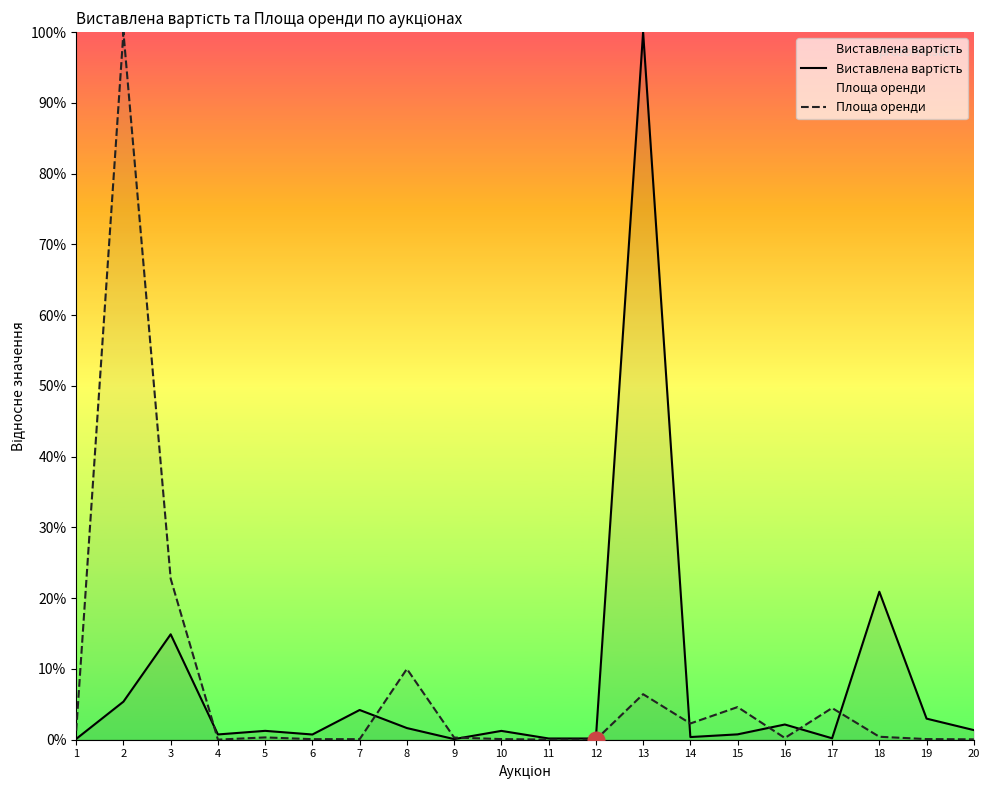

Count the number of data series in this chart.

2